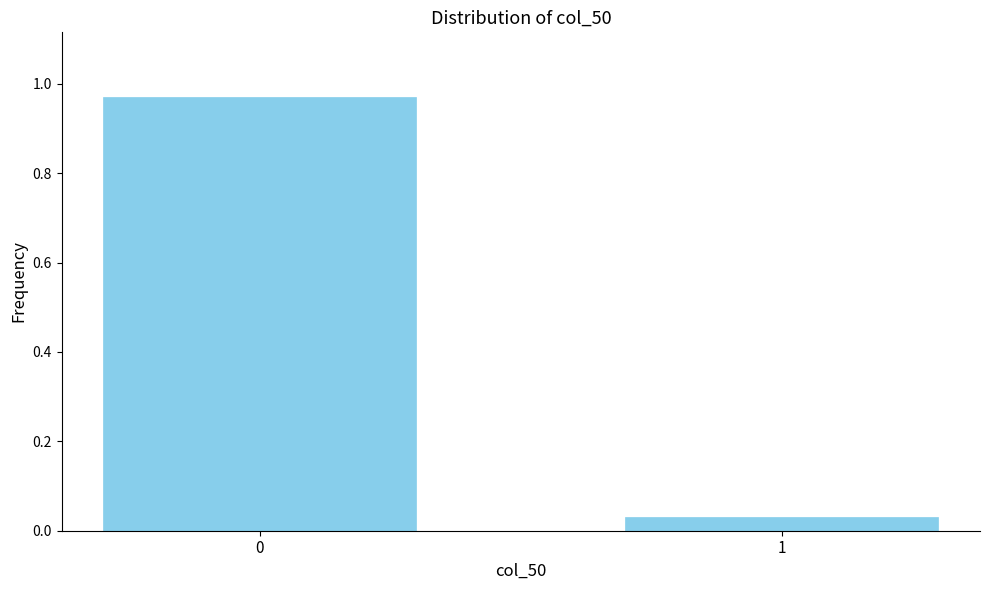

What is the difference between the maximum and minimum values?

0.9